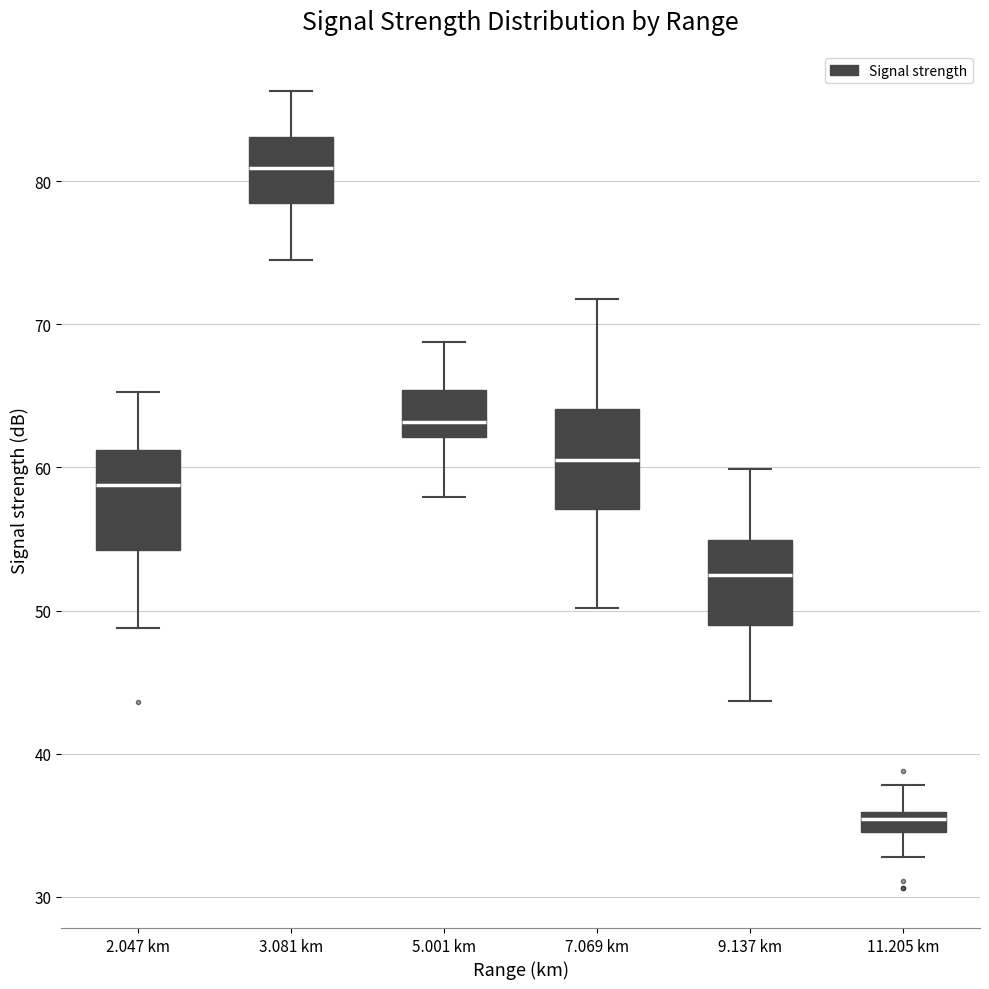

Where does the median line of the box for 7.069 km sit on the y-axis? The values are not printed on the chart, so give them approximately, as read against the axis.

61